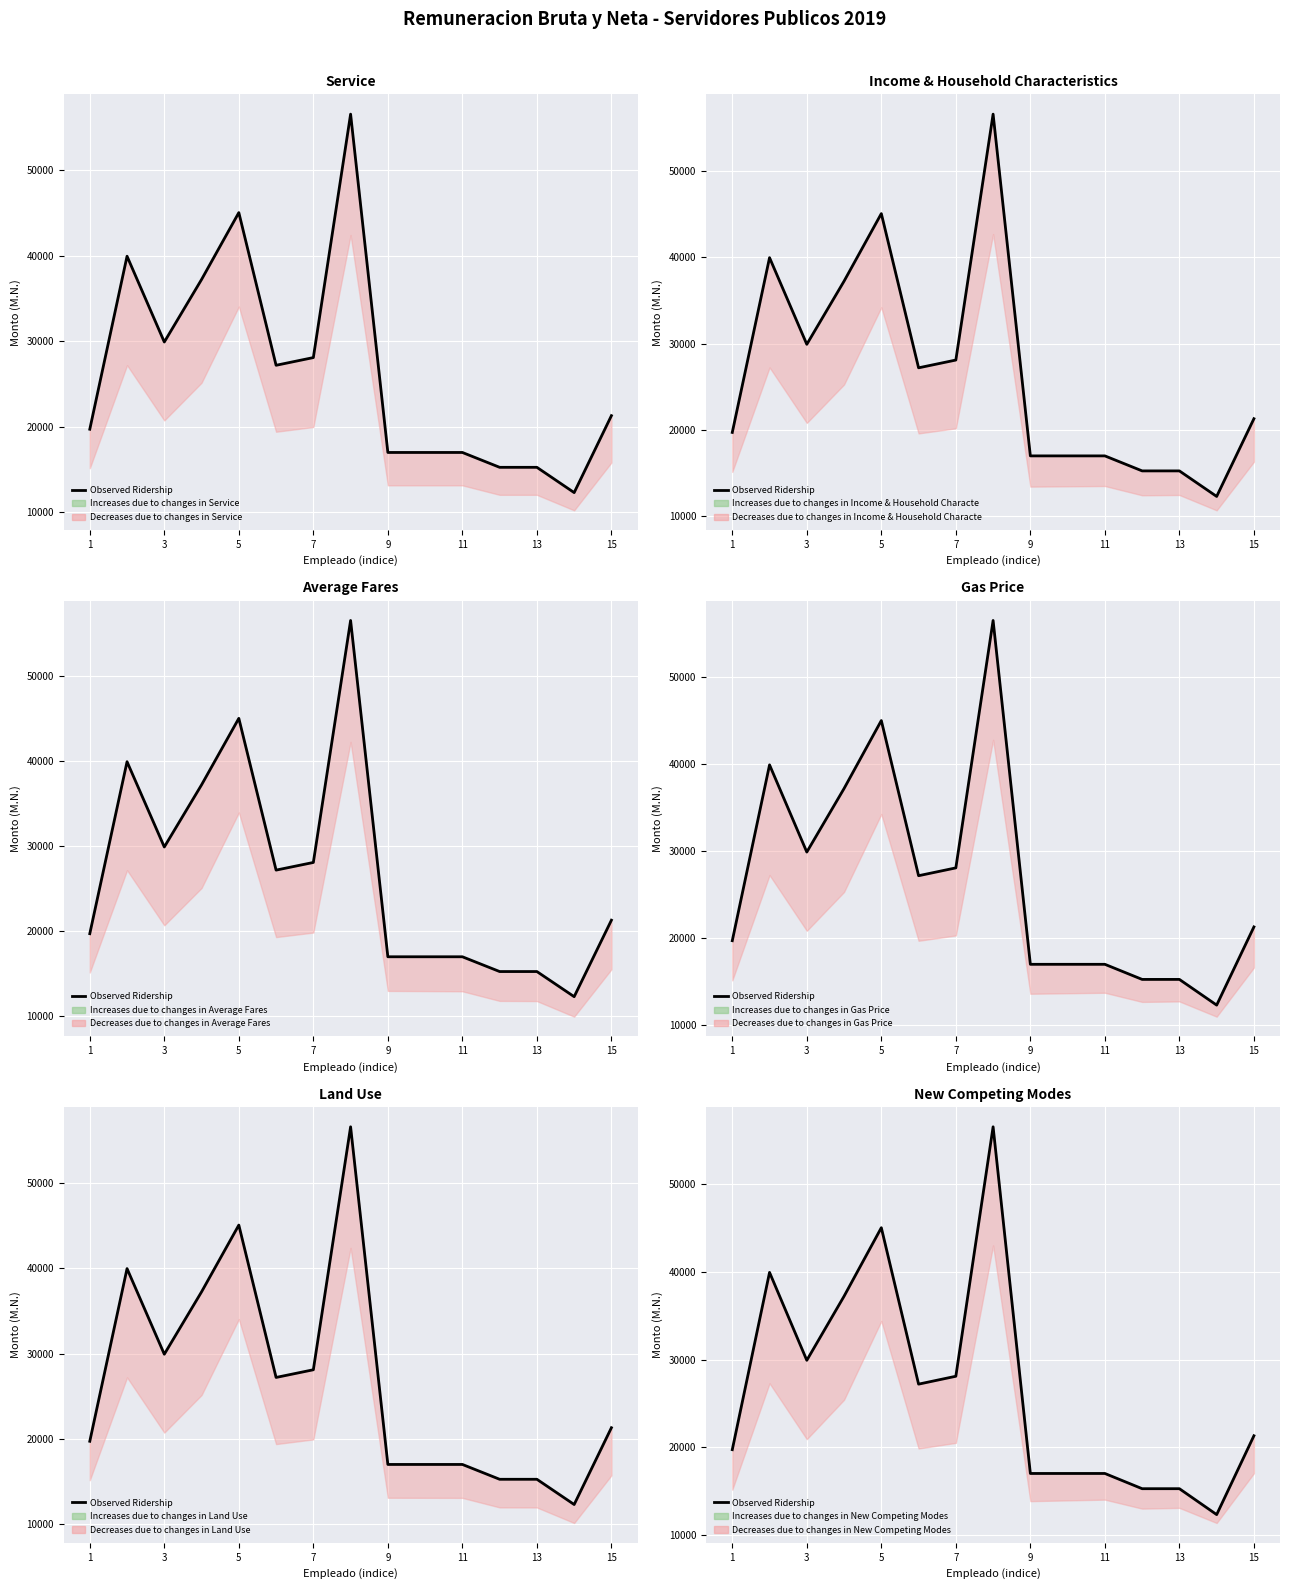

What is the maximum value shown in the chart?

56558.8